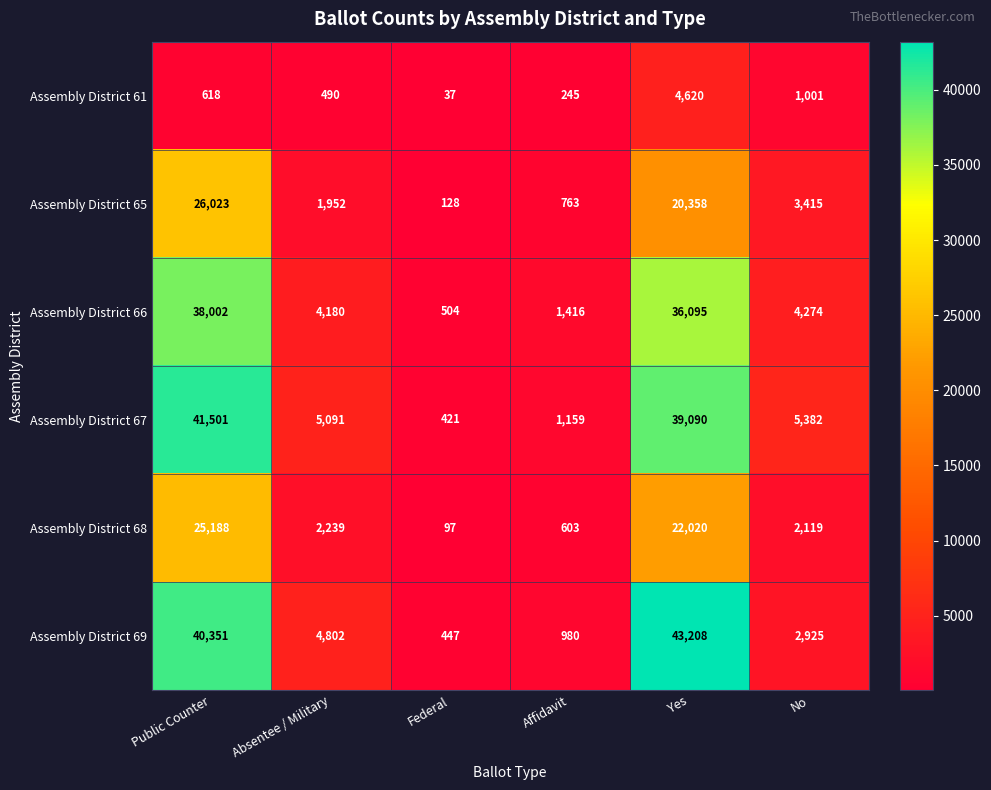

Between Federal and No, which series saw the biggest shift?

Assembly District 67